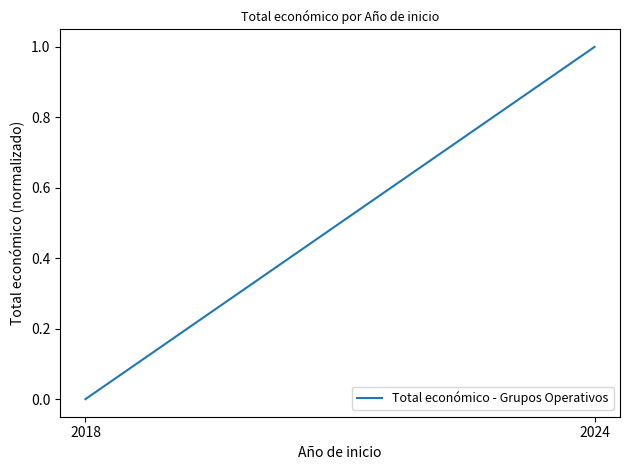

What is the change in value from 2018 to 2024?

+1